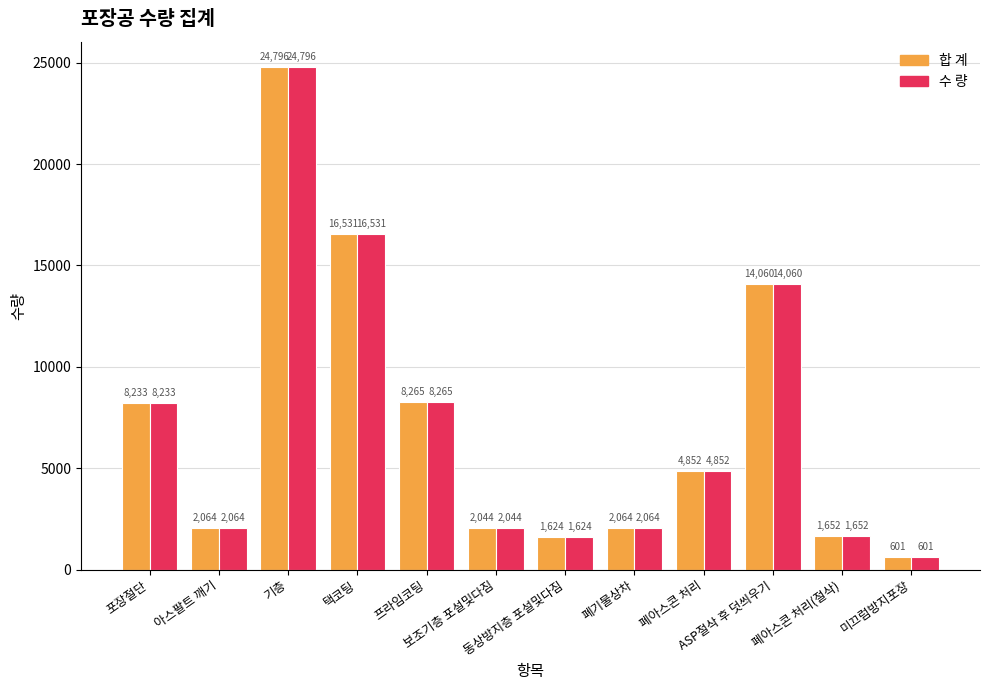

What is the maximum value shown in the chart?

24796.0